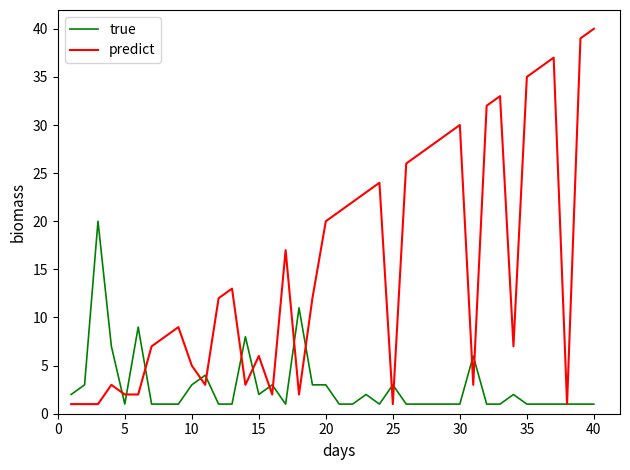

After their last crossing, which series has the higher values: predict or true?

predict